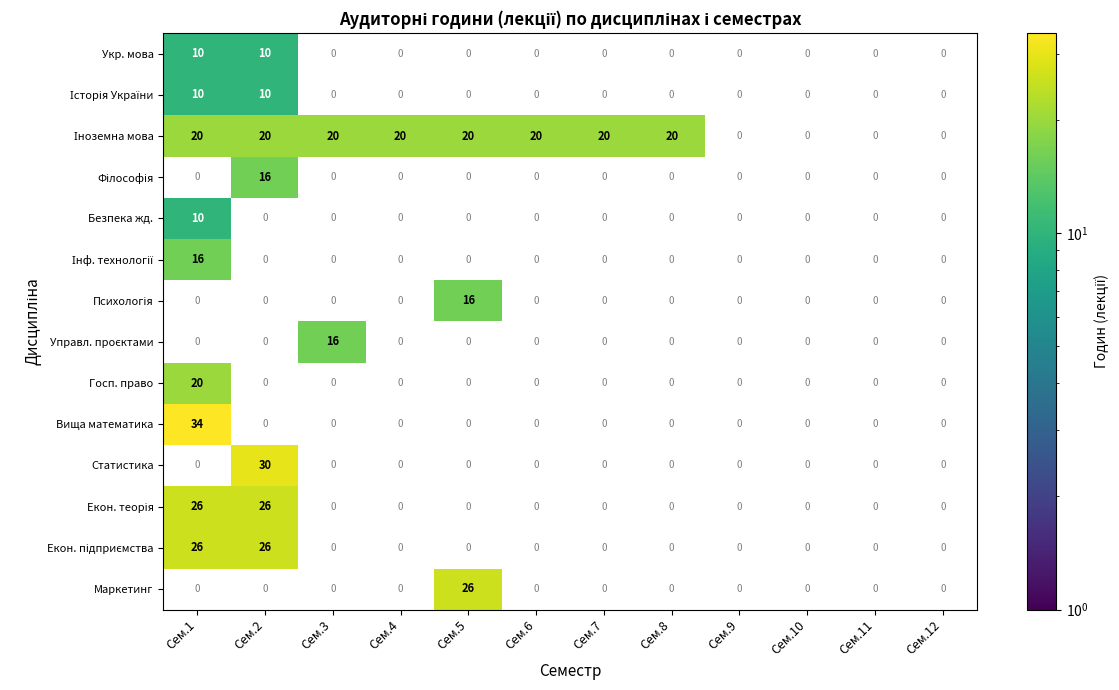

Is the value of Екон. підприємства at Сем.4 greater than the value of Психологія at Сем.3?

No